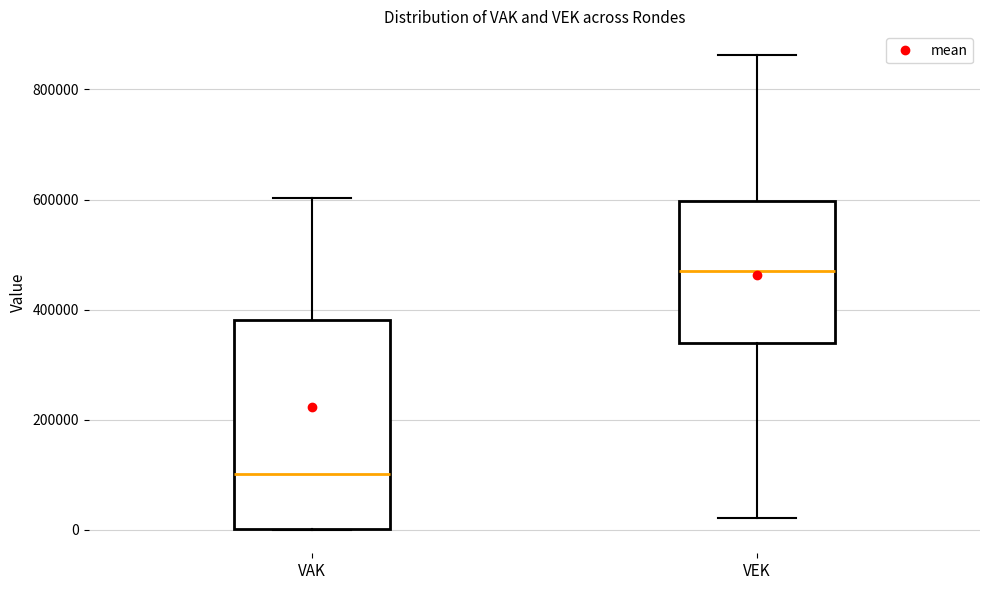

Where is the upper edge of the box for VAK on the y-axis? The values are not printed on the chart, so give them approximately, as read against the axis.

380000